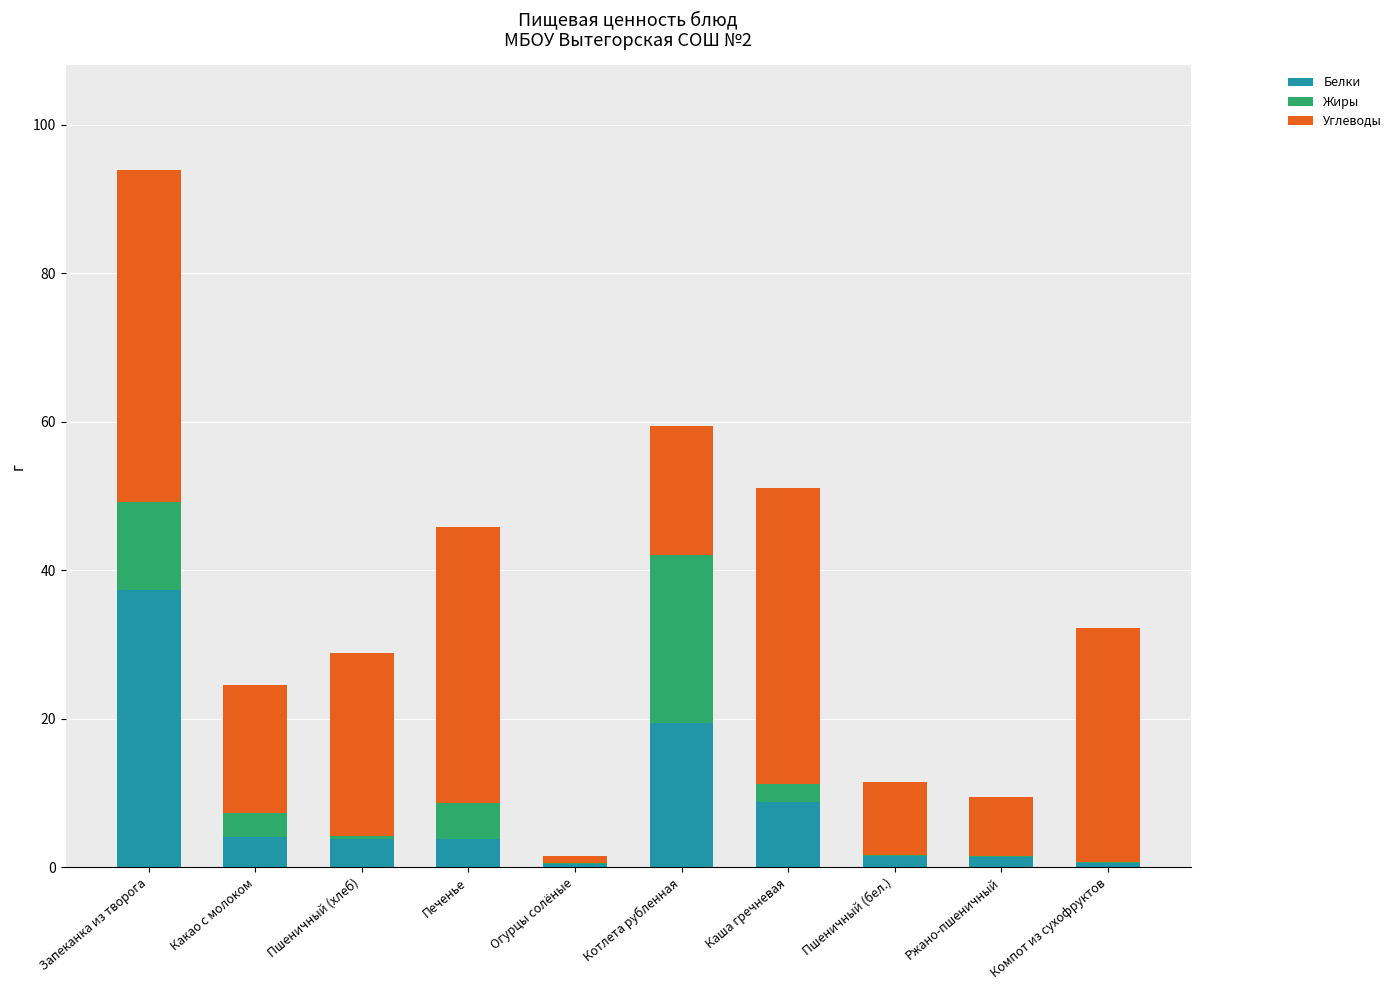

True or false: Белки has a value of 12.3 at Каша гречневая.

False